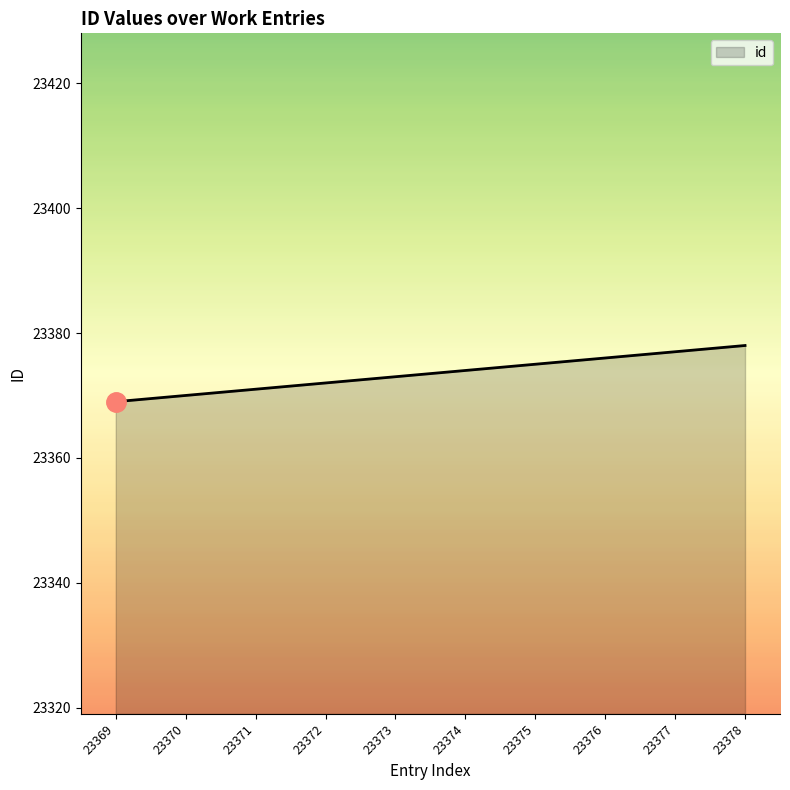

What is the maximum value shown in the chart?

23378